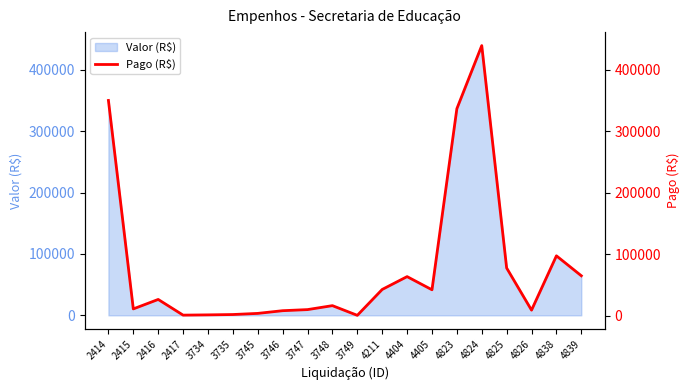

What is the minimum value shown in the chart?

490.0